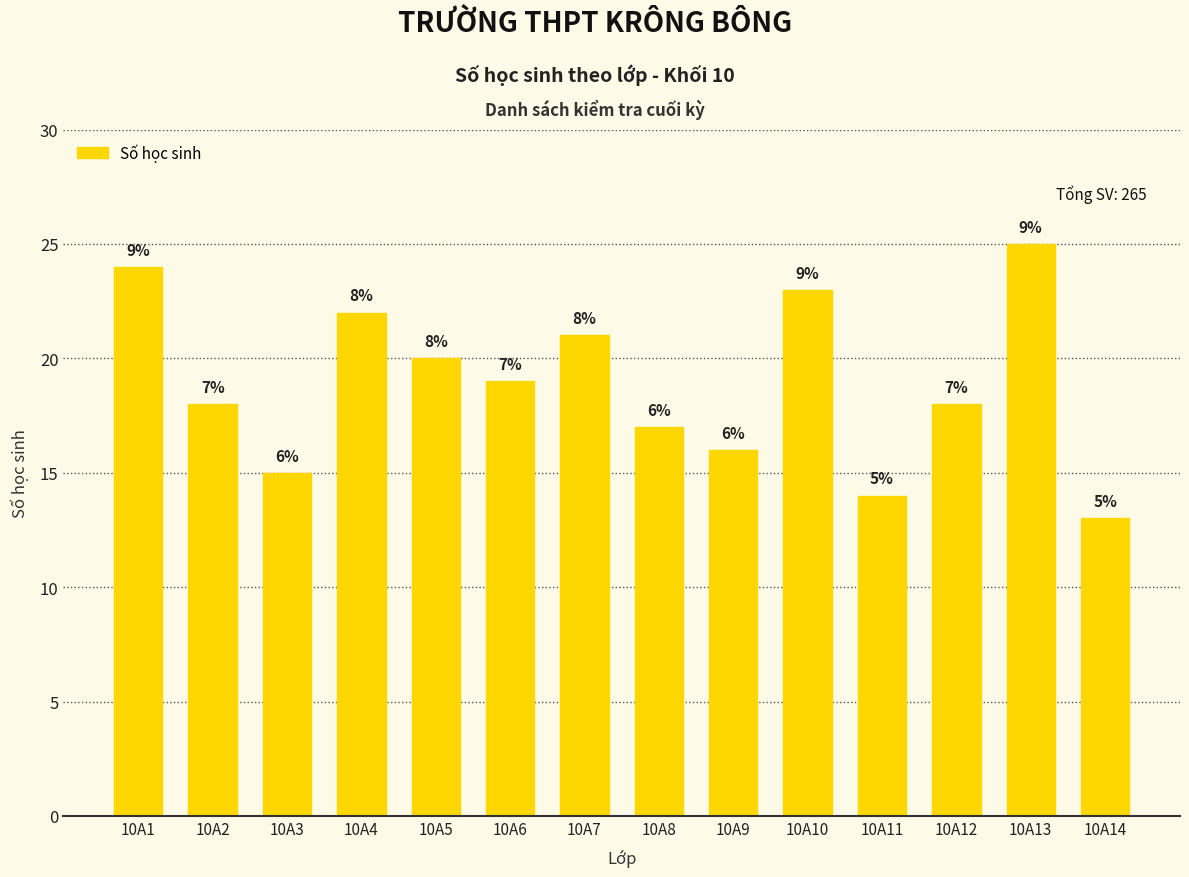

How many bars are there in total?

14